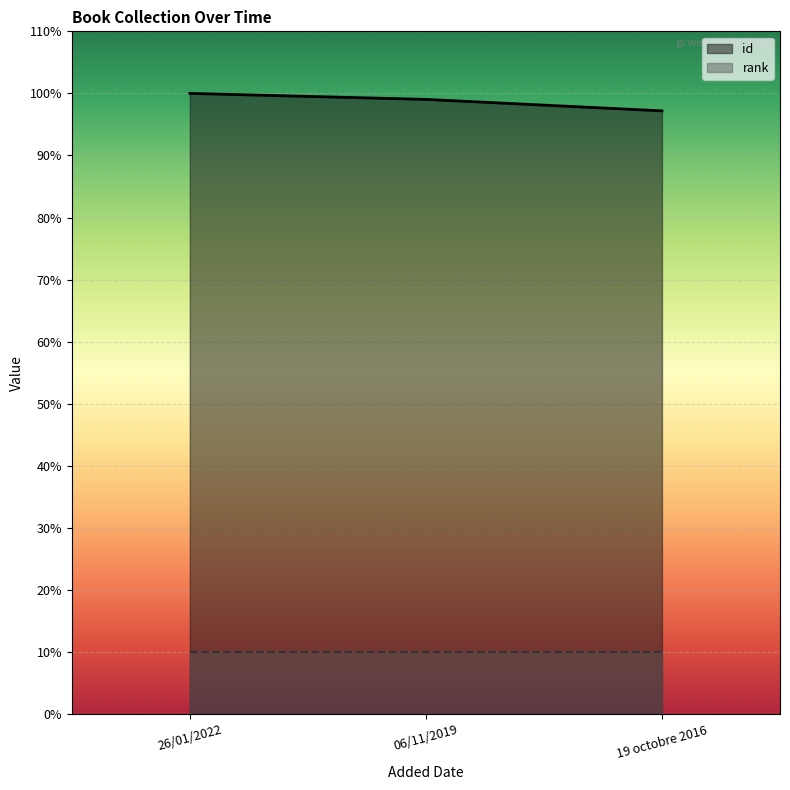

The value at 19 octobre 2016 is 97.2. True or false?

True